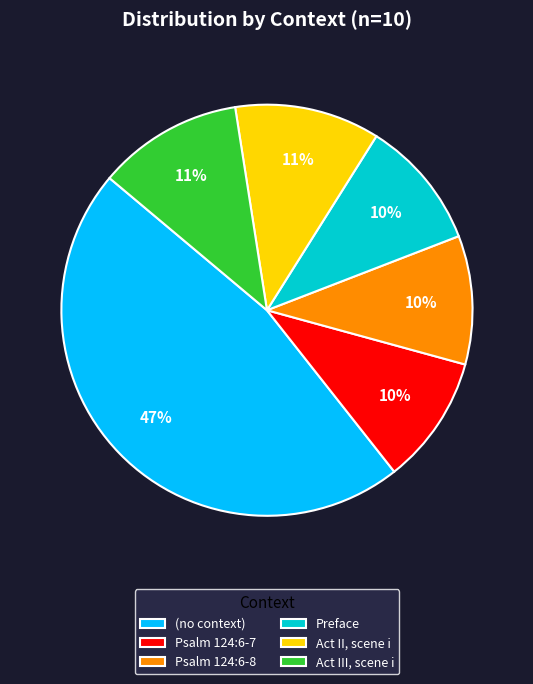

Approximately how many times larger is the value at Preface compared to Psalm 124:6-8?

1.0